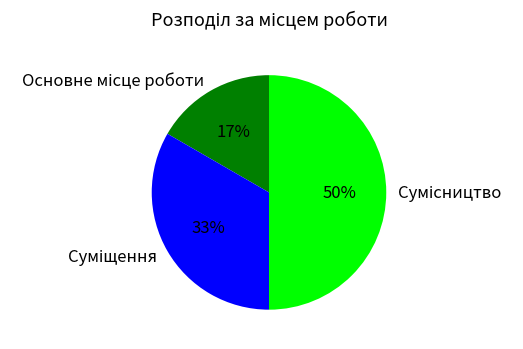

To the nearest percent, what is the difference between the largest and smallest slice percentages?

33%